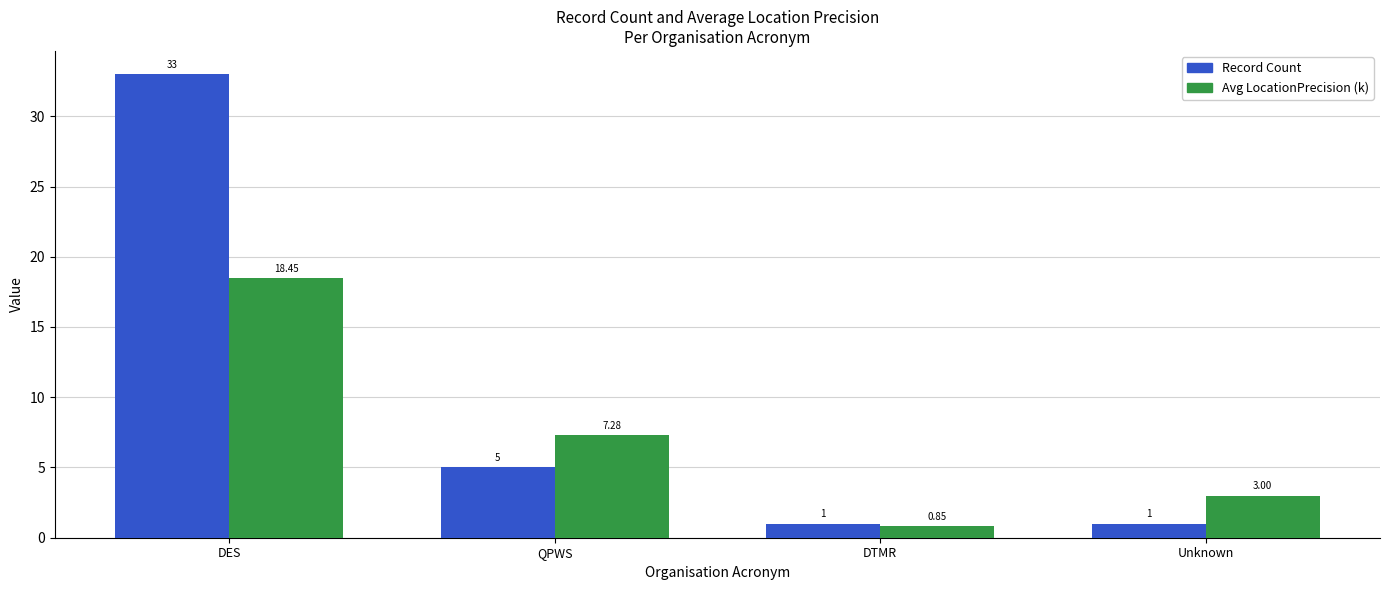

List the series in order of their overall mean, lowest first.

Avg LocationPrecision (k), Record Count